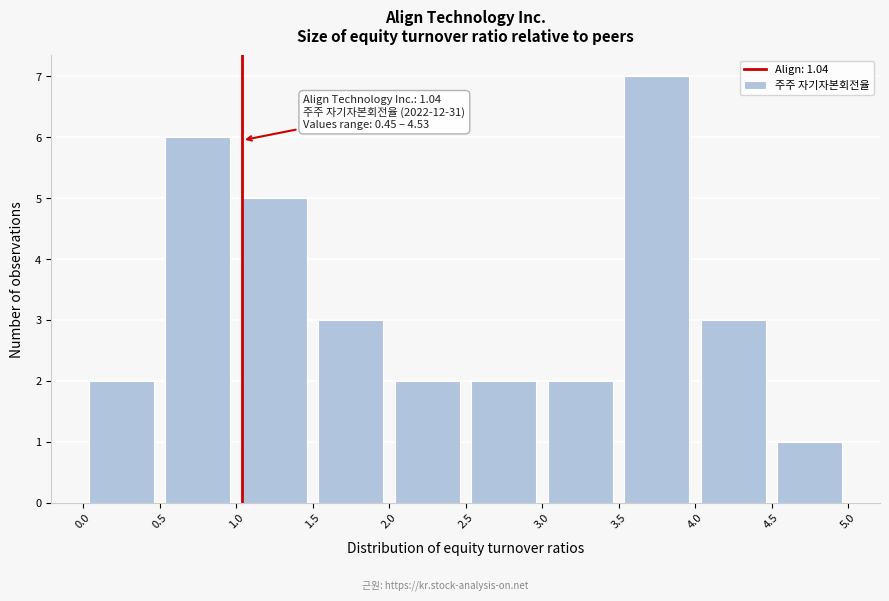

Which range on the x-axis has the tallest bar?

3.5 to 4.0